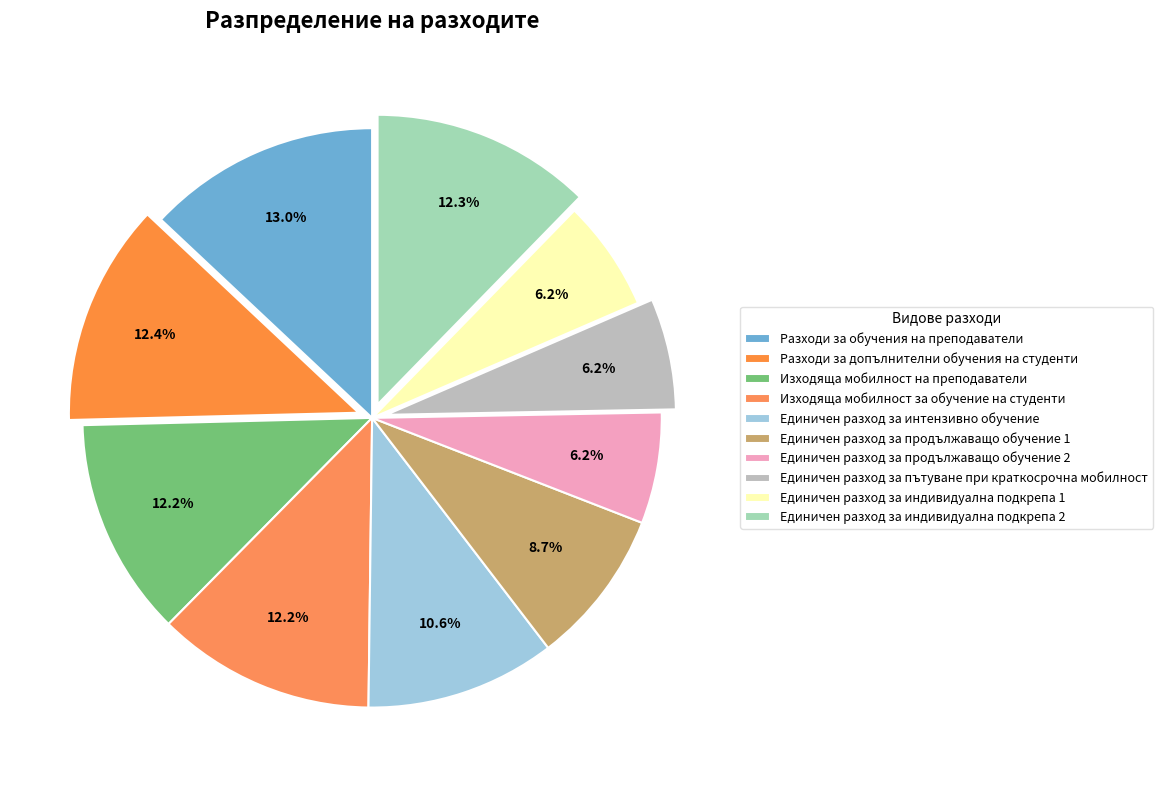

How many slices are in this pie chart?

10